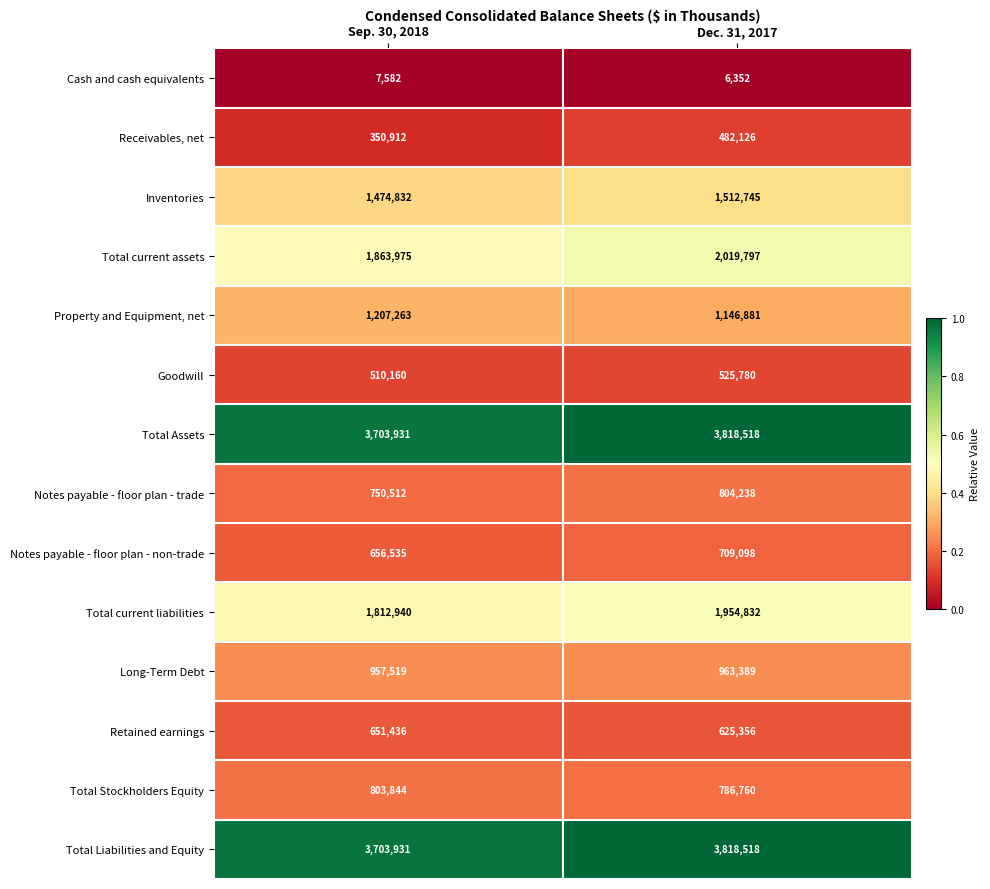

At which label is Goodwill closest to 517970?

Sep. 30, 2018